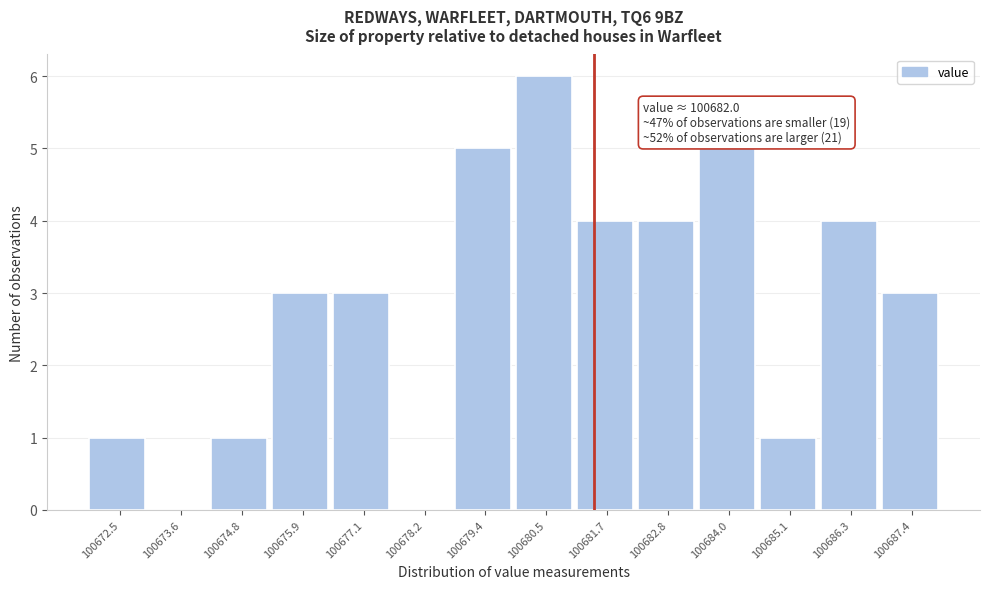

Reading right to left, what are all the values shown in this chart?

100687.4=3	100686.3=4	100685.1=1	100684.0=5	100682.8=4	100681.7=4	100680.5=6	100679.4=5	100678.2=0	100677.1=3	100675.9=3	100674.8=1	100673.6=0	100672.5=1